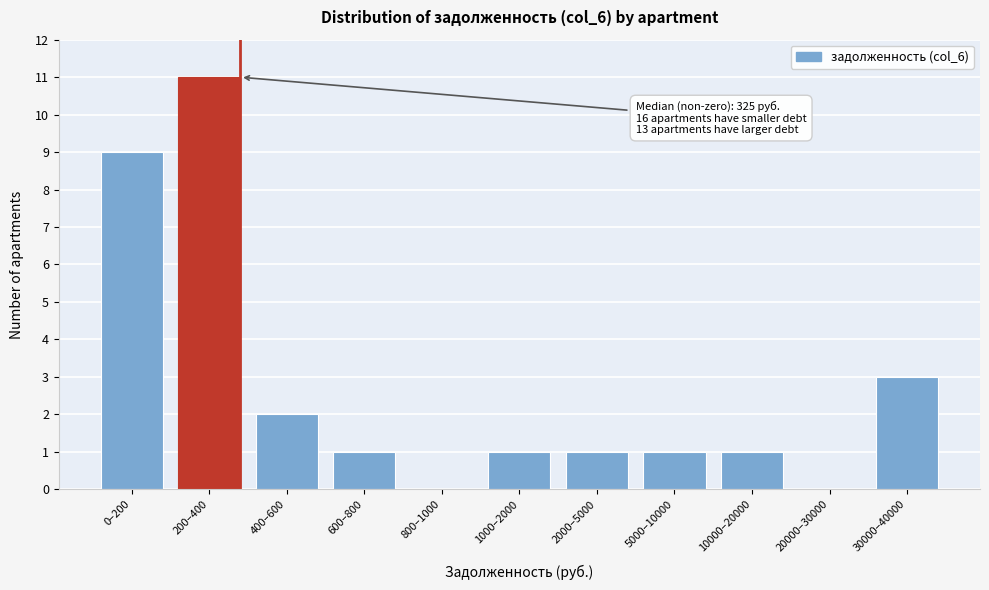

Reading left to right, extract all data points from this chart.

0–200=9	200–400=11	400–600=2	600–800=1	800–1000=0	1000–2000=1	2000–5000=1	5000–10000=1	10000–20000=1	20000–30000=0	30000–40000=3